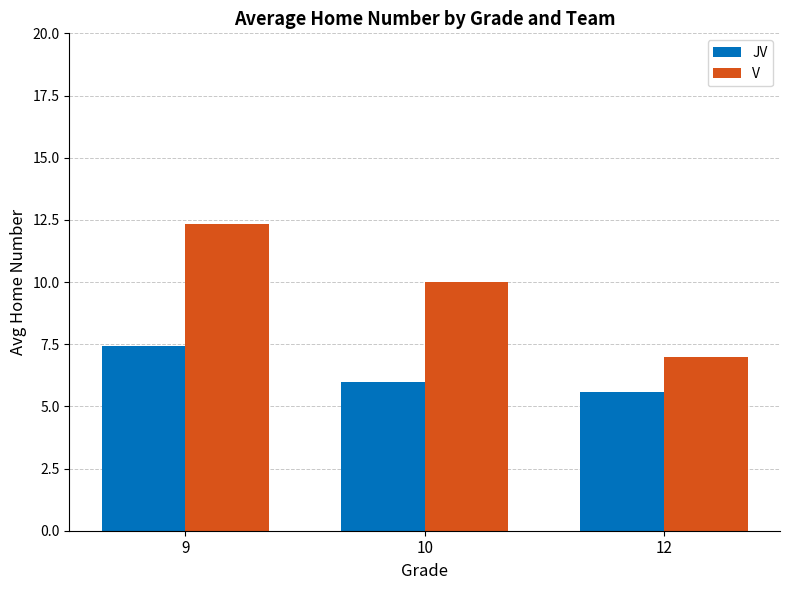

What is the sum of the JV values at 10 and 9?

13.4